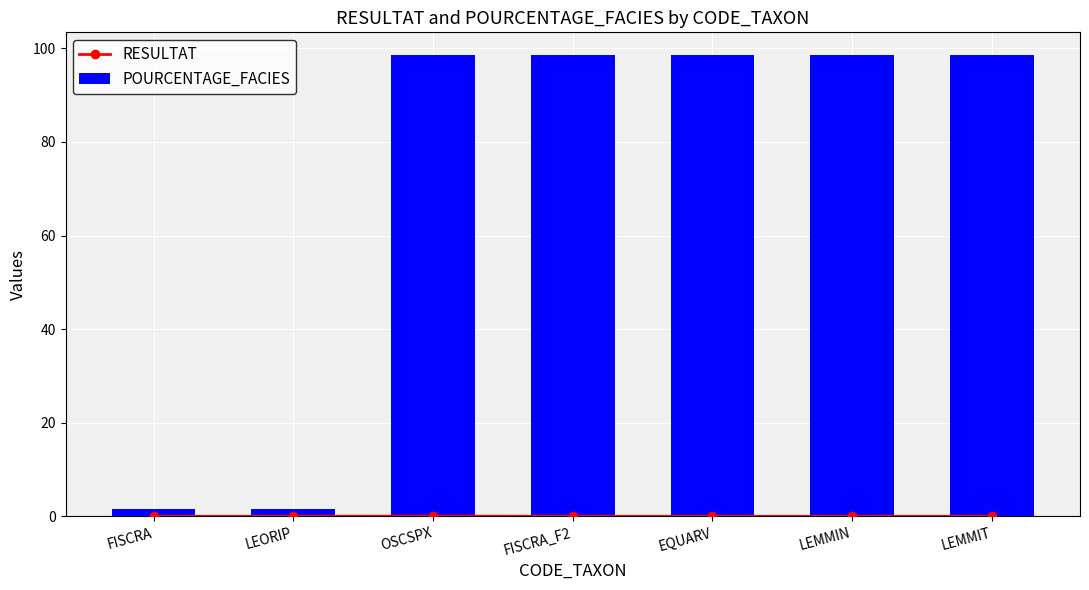

What is the spread (max minus min) of values at OSCSPX?

98.5